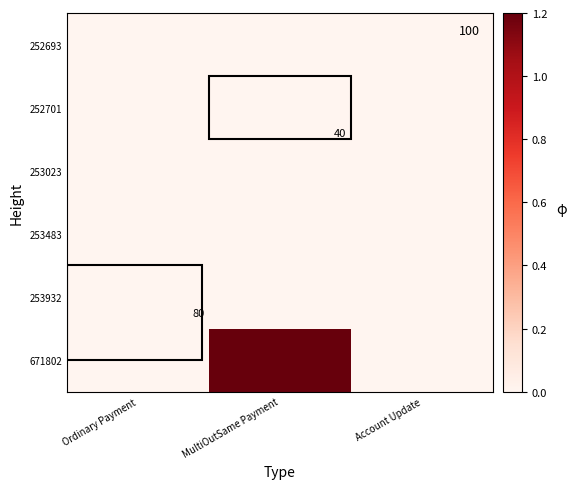

The 671802 series shows 1.8 at MultiOutSame Payment. True or false?

False